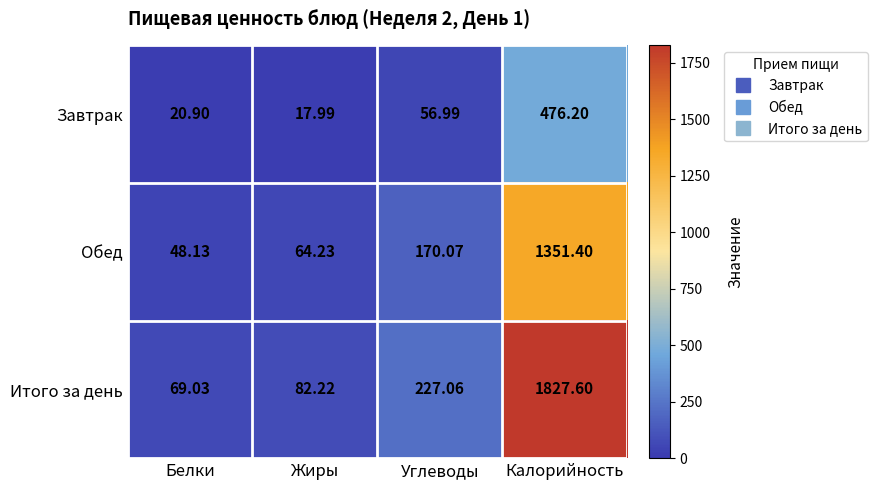

At which label does Итого за день reach its peak?

Калорийность